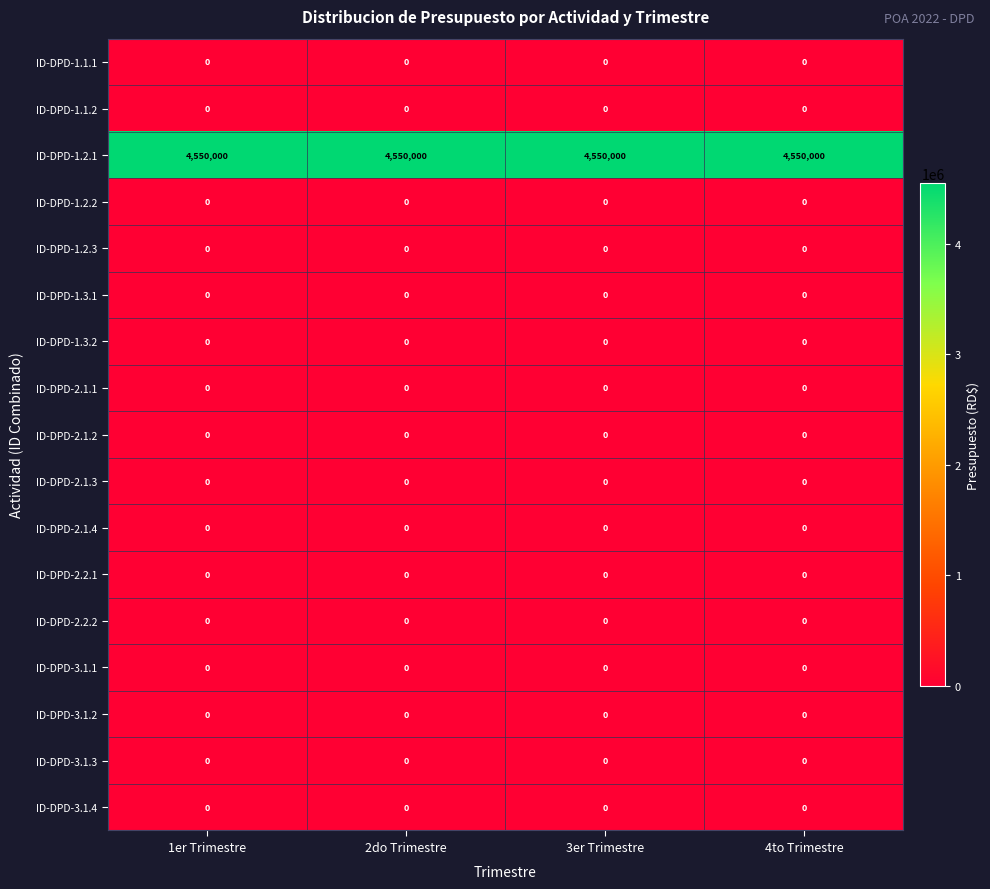

What is the sum of the ID-DPD-1.2.1 values at 1er Trimestre and 3er Trimestre?

9100000